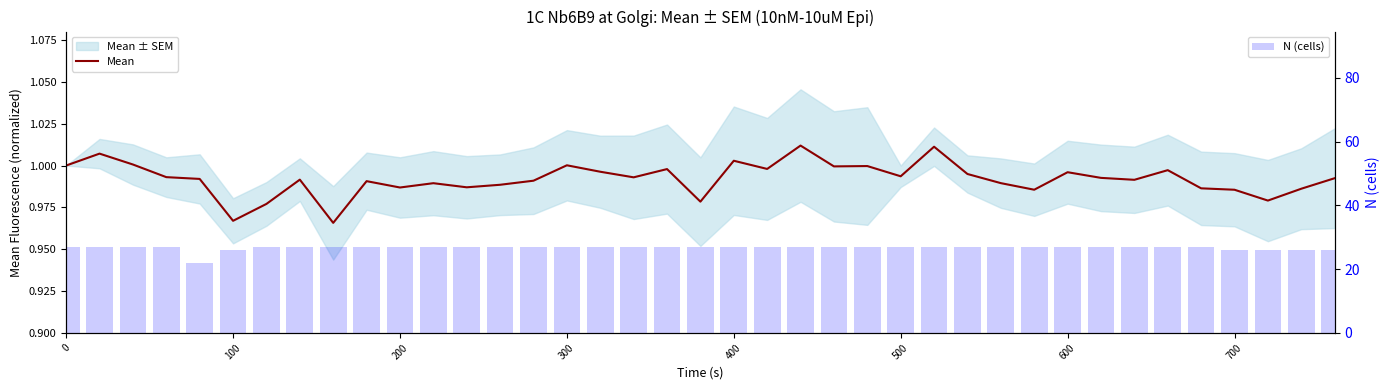

Reading left to right, transcribe all the data shown in this chart.

Mean: 1.0	1.0	1.0	1.0	1.0	1.0	1.0	1.0	1.0	1.0	1.0	1.0	1.0	1.0	1.0	1.0	1.0	1.0	1.0	1.0	1.0	1.0	1.0	1.0	1.0	1.0	1.0	1.0	1.0	1.0	1.0	1.0	1.0	1.0	1.0	1.0	1.0	1.0	1.0
N (cells): 27.0	27.0	27.0	27.0	22.0	26.0	27.0	27.0	27.0	27.0	27.0	27.0	27.0	27.0	27.0	27.0	27.0	27.0	27.0	27.0	27.0	27.0	27.0	27.0	27.0	27.0	27.0	27.0	27.0	27.0	27.0	27.0	27.0	27.0	27.0	26.0	26.0	26.0	26.0